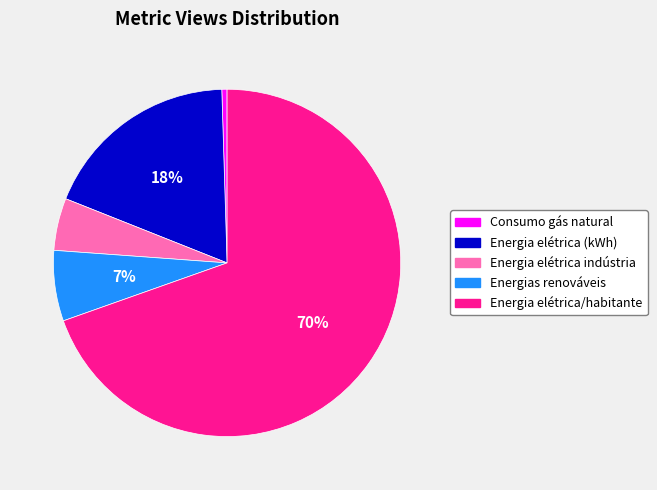

Is there any slice that represents more than half of the pie?

Yes